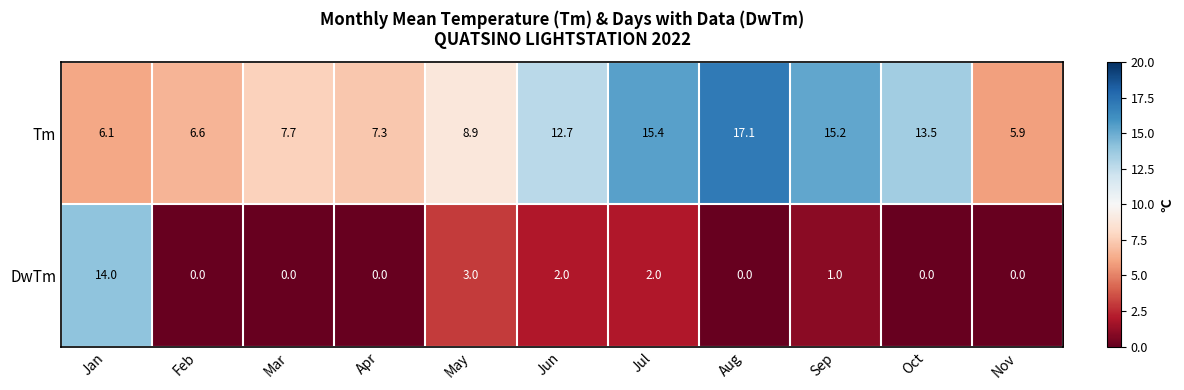

Read the DwTm value at May.

3.0